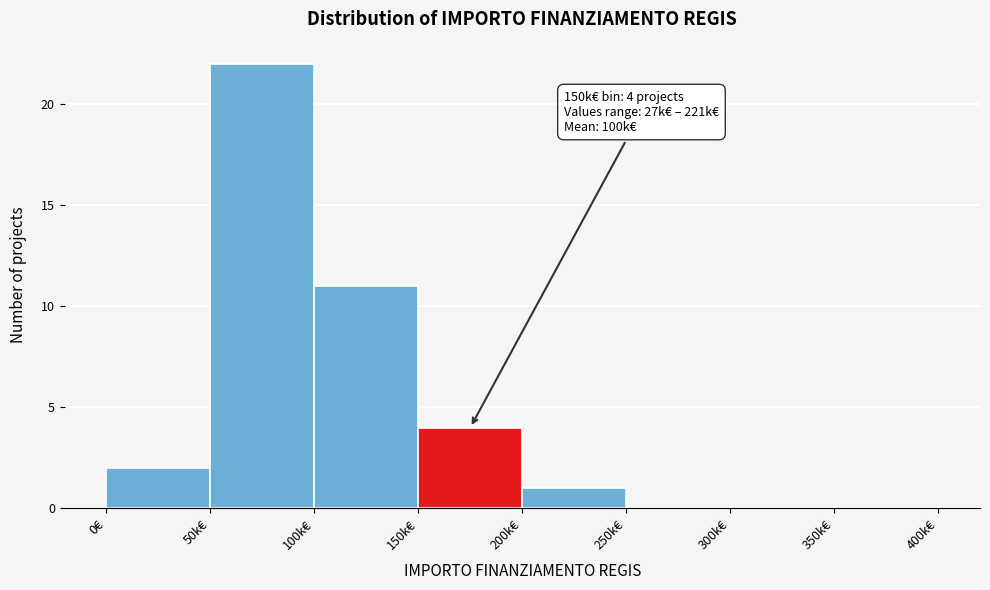

Reading left to right, extract all data points from this chart.

0€=2	50k€=22	100k€=11	150k€=4	200k€=1	250k€=0	300k€=0	350k€=0